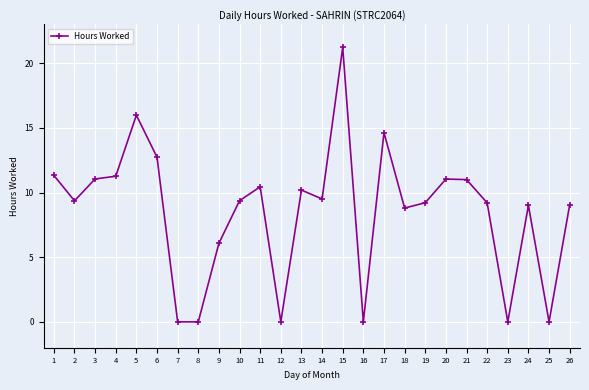

What is the value of the 17th point from the left?

14.6